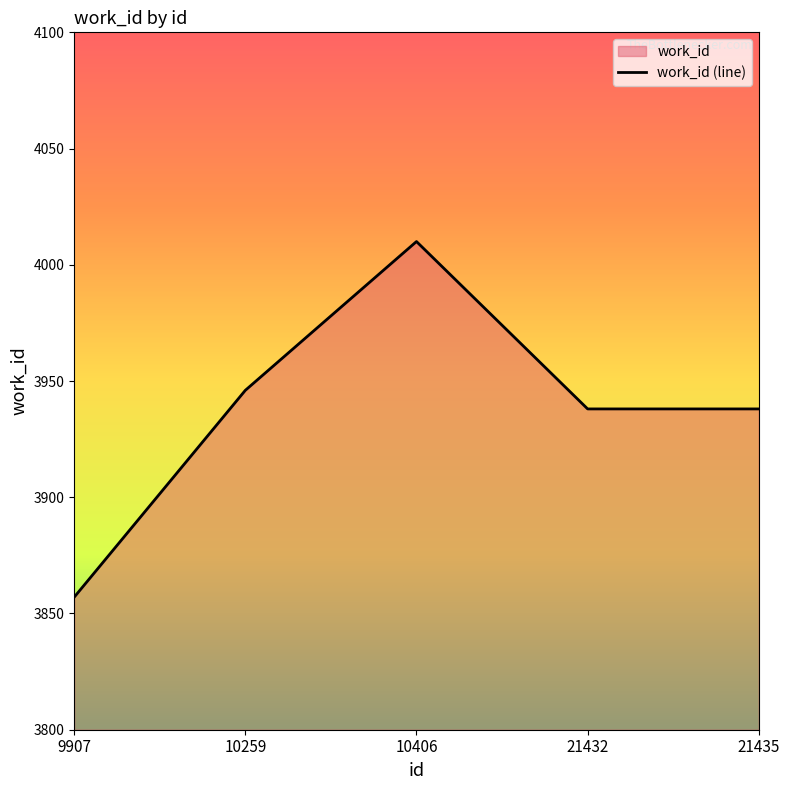

How many distinct data groups are displayed?

1